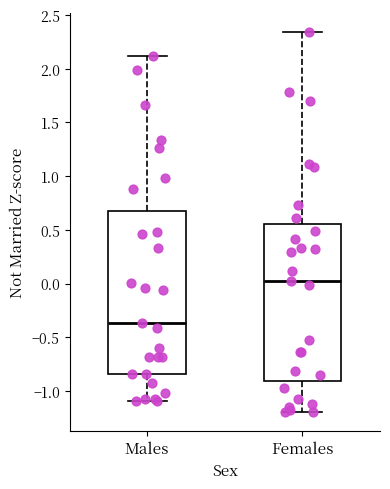

Where does the upper whisker of the box for Females end on the y-axis? The values are not printed on the chart, so give them approximately, as read against the axis.

2.35